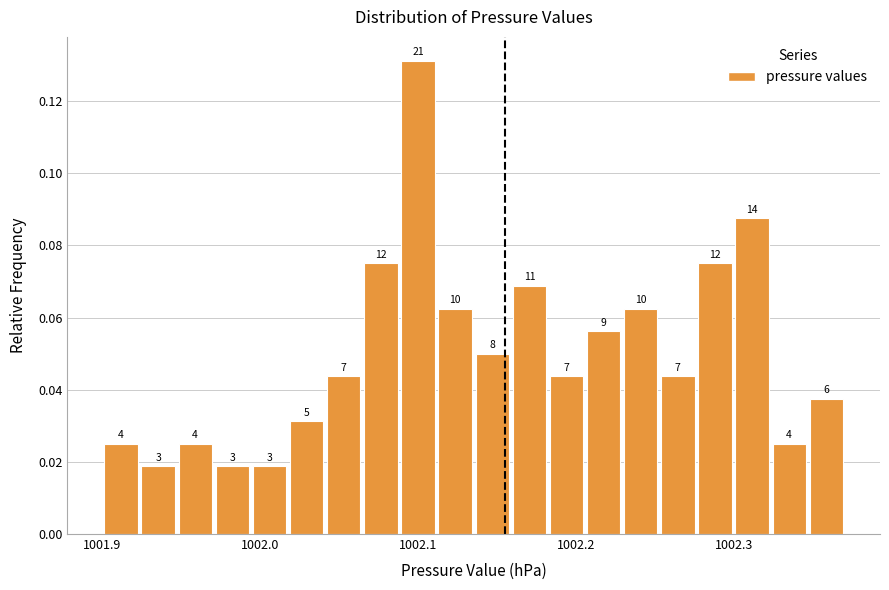

Around what value on the x-axis is the tallest bar? Give the approximate position of its centre, as read against the axis.

1002.10